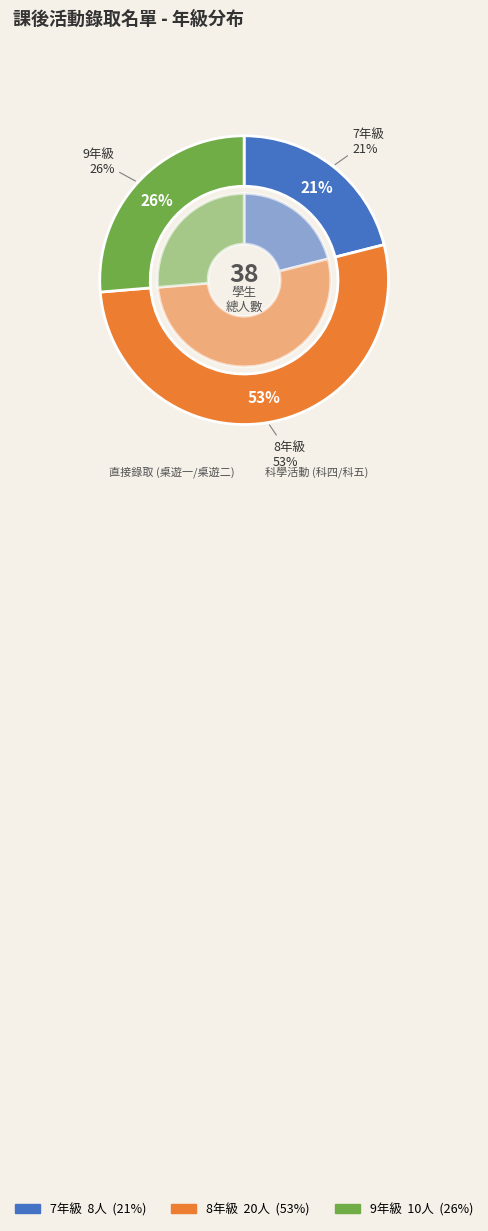

Which has a higher value, 9年級 or 7年級?

9年級